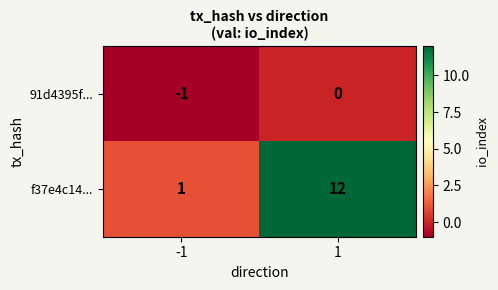

What is the sum of all f37e4c14... values?

13